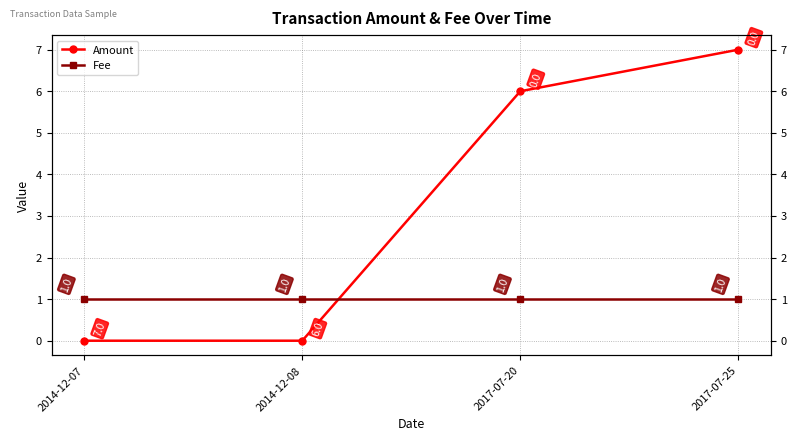

List the series in order of their peak value, highest first.

Amount, Fee